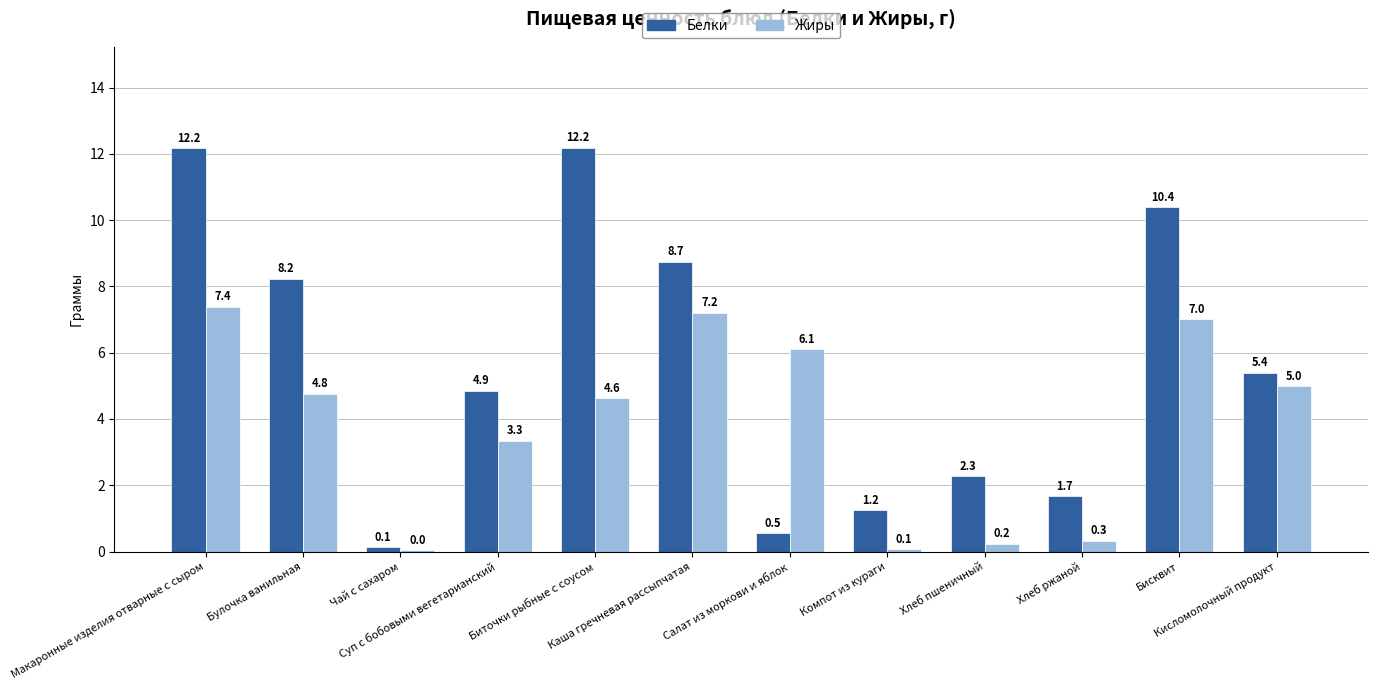

What are all the series names shown in the legend?

Белки, Жиры